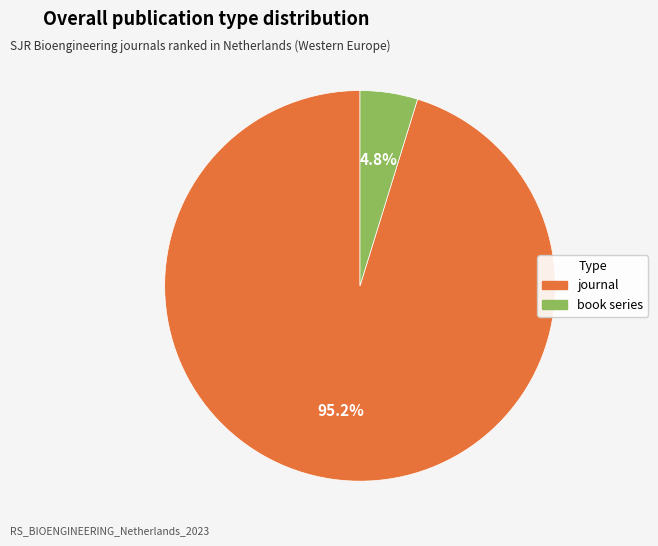

The journal slice represents 95% of the pie. True or false?

True